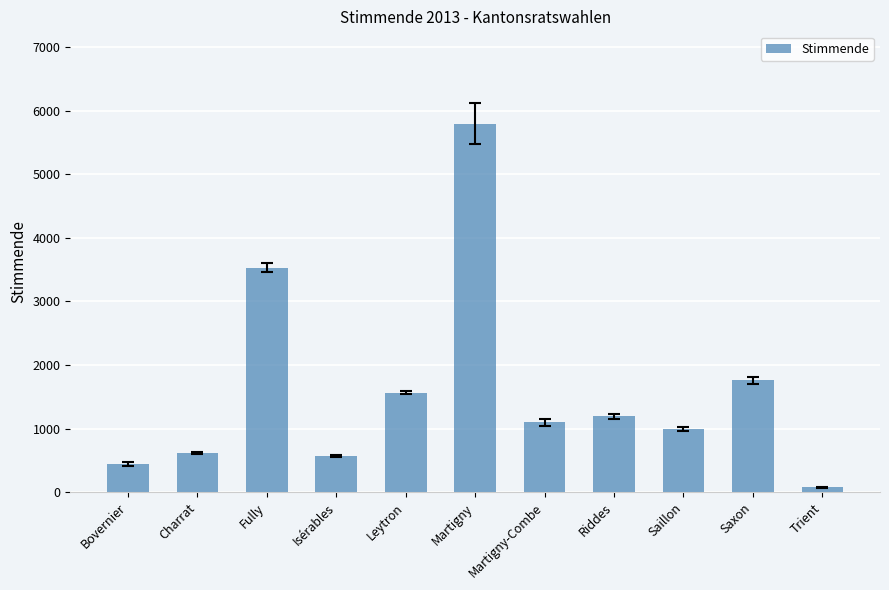

Reading left to right, list all the values displayed in this chart.

Bovernier=441	Charrat=612	Fully=3532	Isérables=572	Leytron=1566	Martigny=5797	Martigny-Combe=1104	Riddes=1197	Saillon=993	Saxon=1759	Trient=77